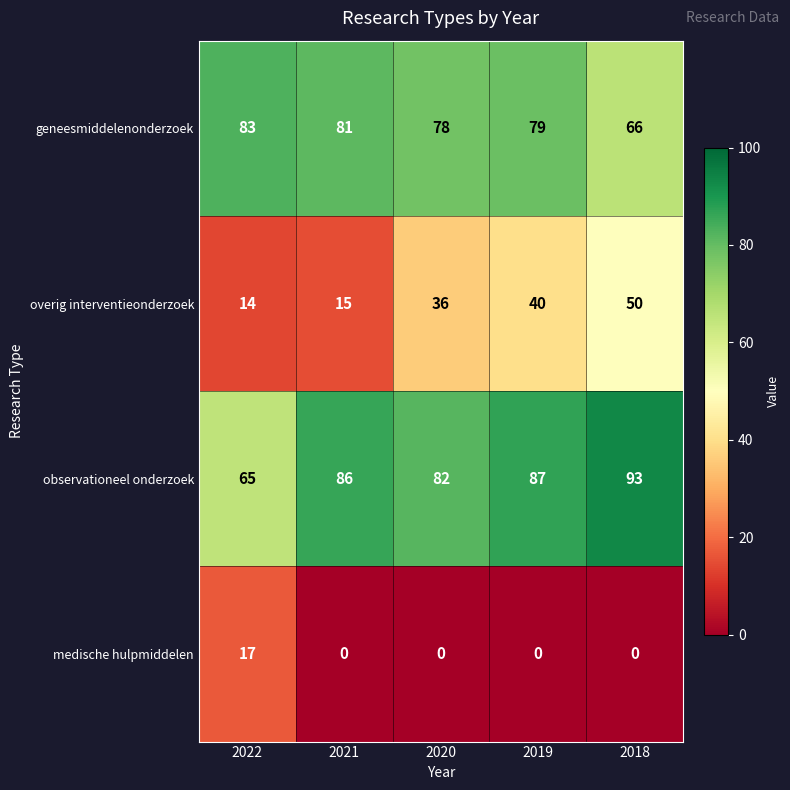

What is the average value of the medische hulpmiddelen series?

3